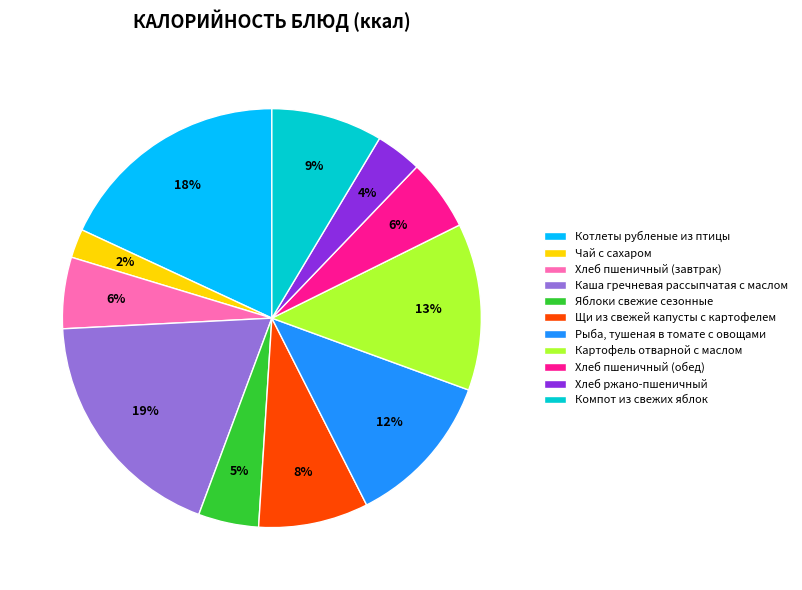

What is the ratio of the value at Рыба, тушеная в томате с овощами to the value at Каша гречневая рассыпчатая с маслом?

0.6